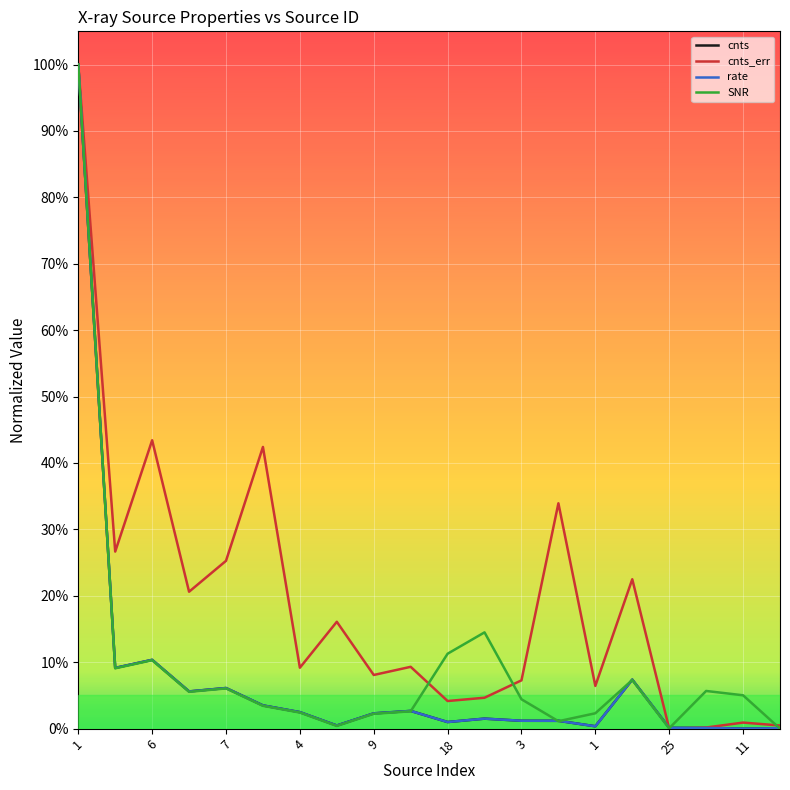

What is the highest value of the rate series?

1.0